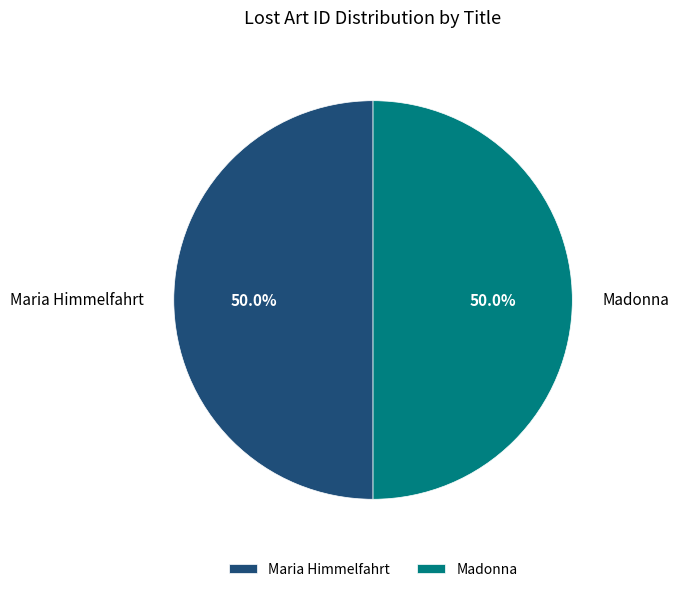

What is the total percentage of Madonna and Maria Himmelfahrt?

100.0%